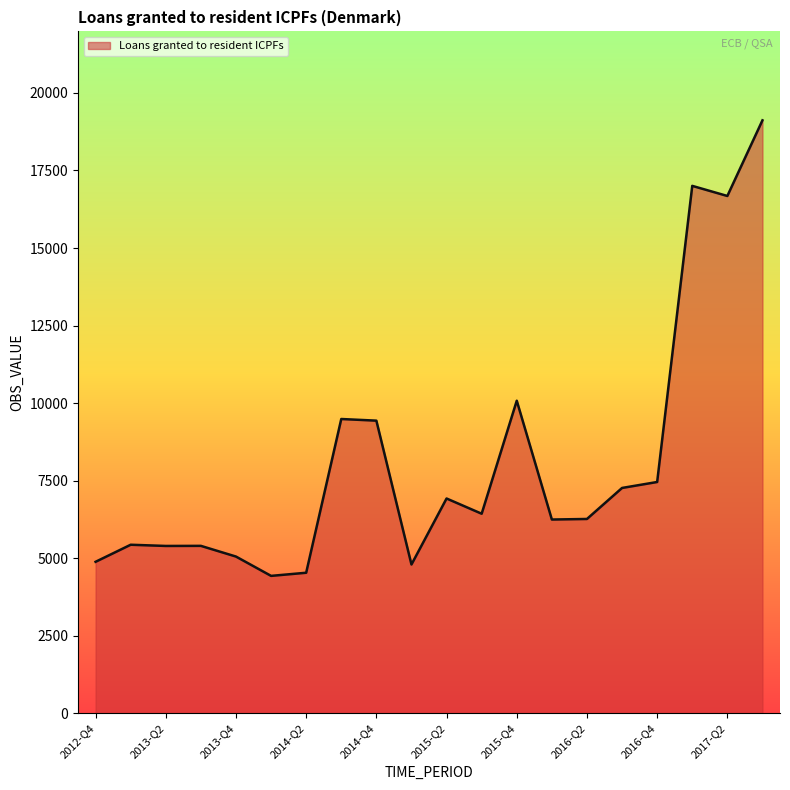

What is the greatest value displayed?

19117